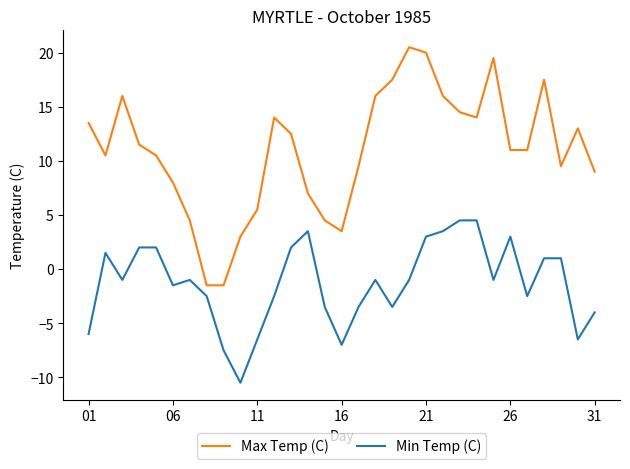

List the series in order of their overall mean, lowest first.

Min Temp (C), Max Temp (C)